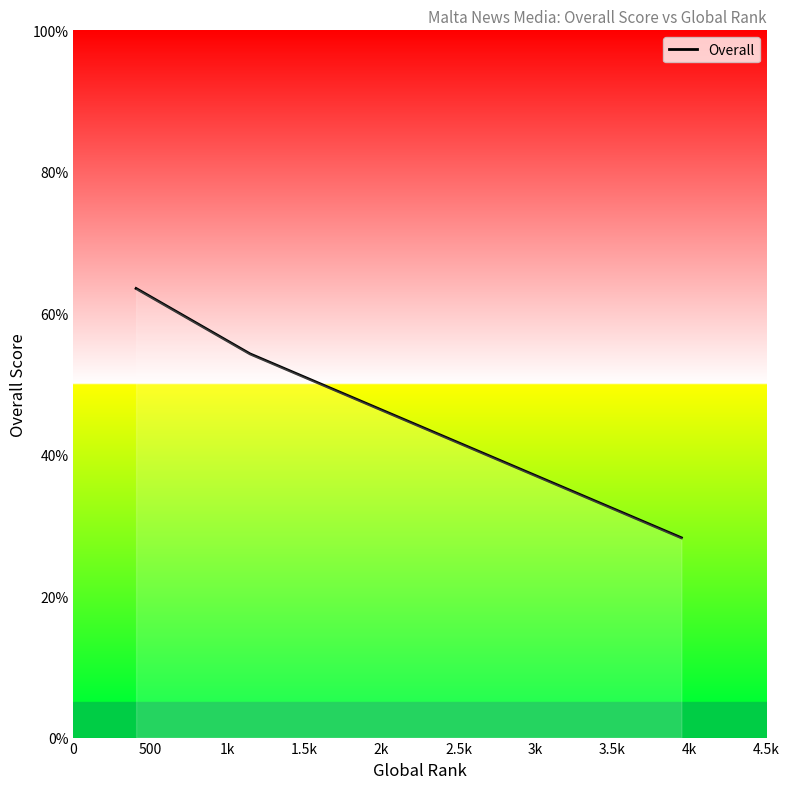

What is the average value?

48.7